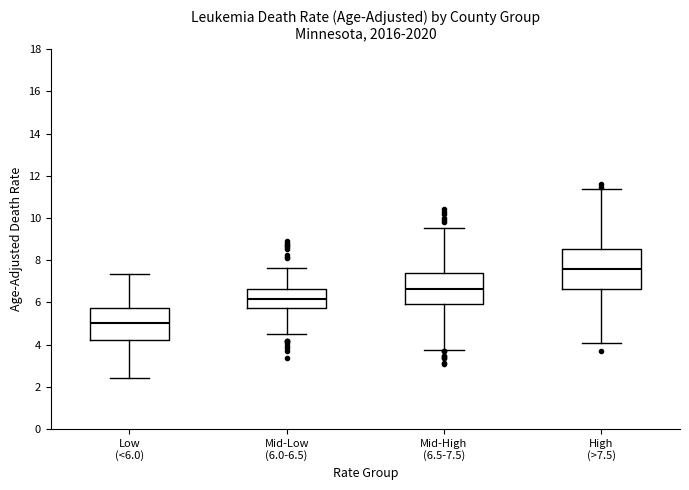

Where does the lower whisker of the box for High (>7.5) end on the y-axis? The values are not printed on the chart, so give them approximately, as read against the axis.

4.0